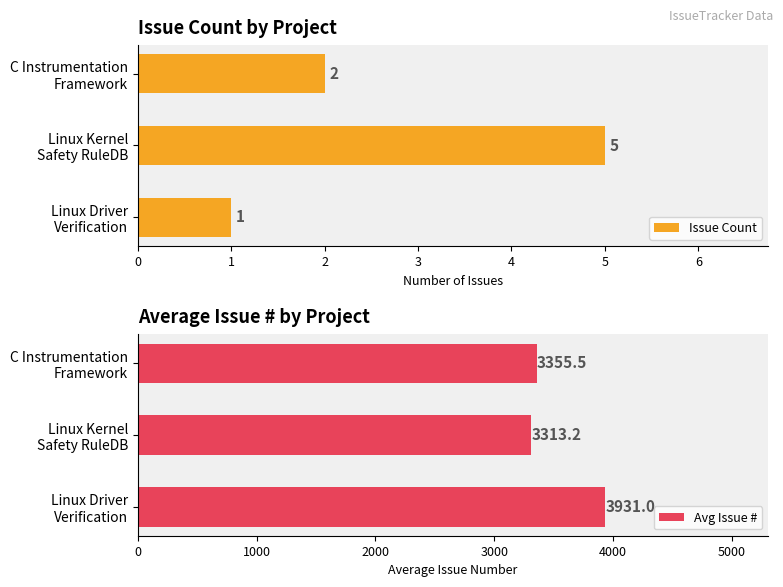

Which series has the widest spread of values?

Avg Issue #